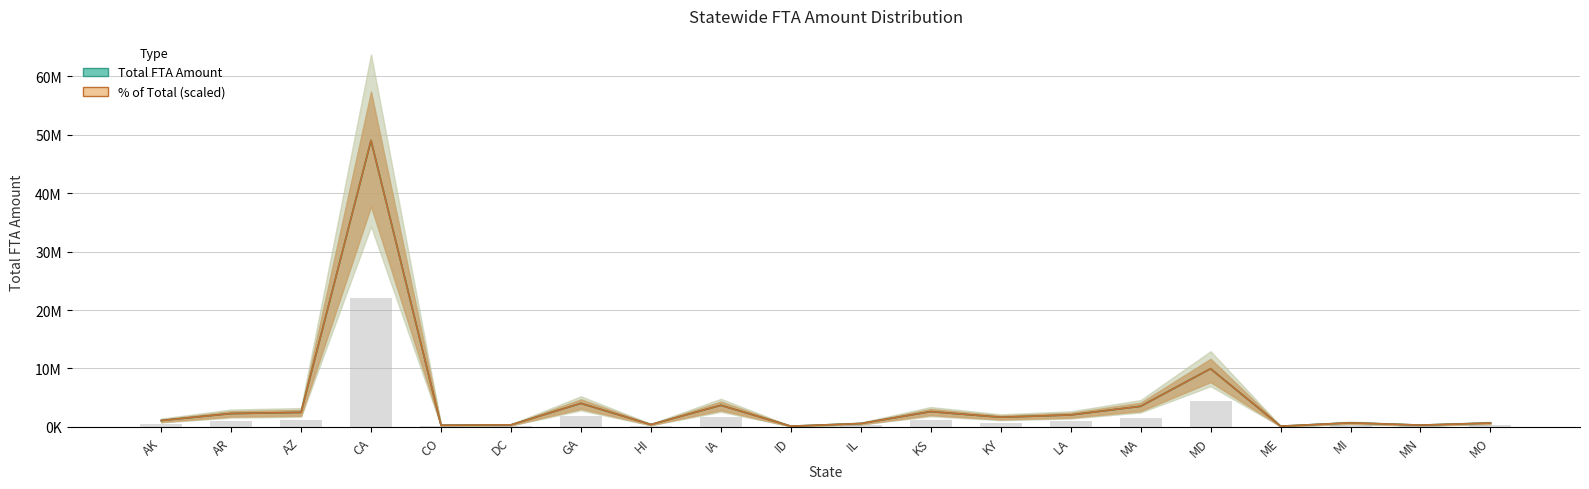

What is the sum of the Percentage values at KS and AR?

4875971.0